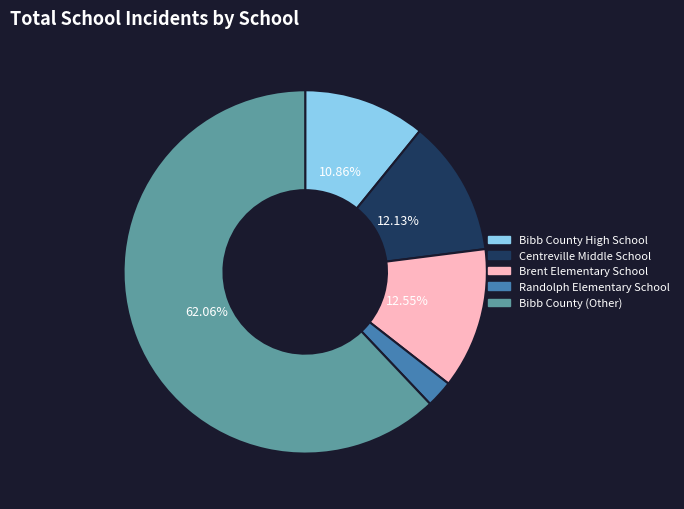

Is it true that Centreville Middle School is 1% of the pie?

False